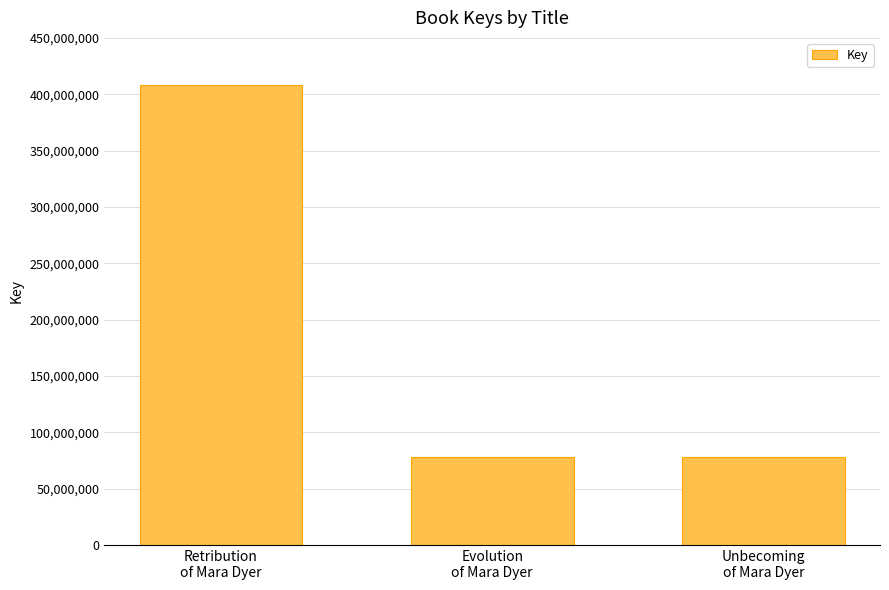

What is the average value?

188339144